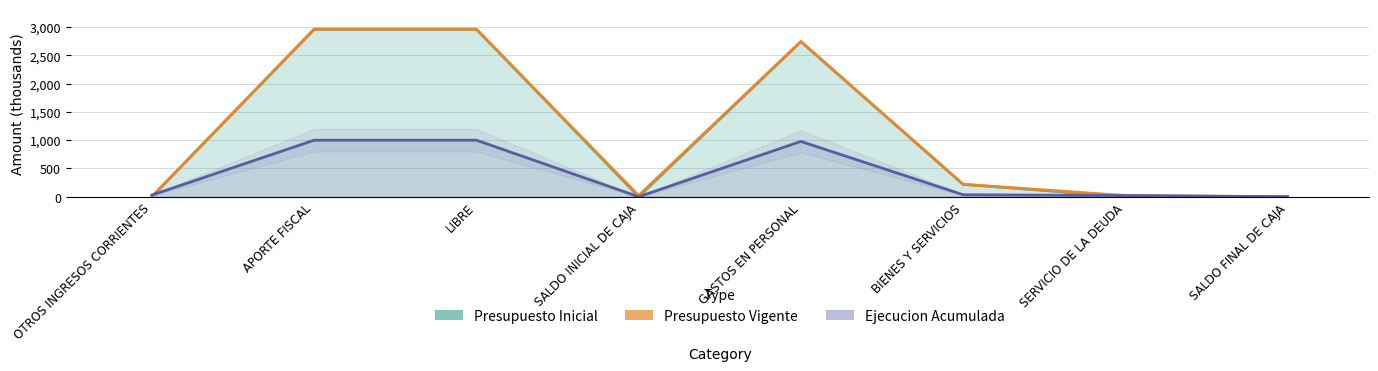

True or false: Presupuesto Inicial and Presupuesto Vigente intersect in this chart.

False